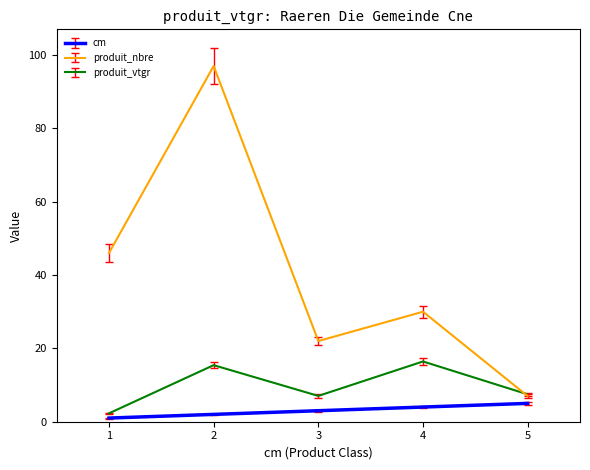

At which category is the sum across all series the highest?

2